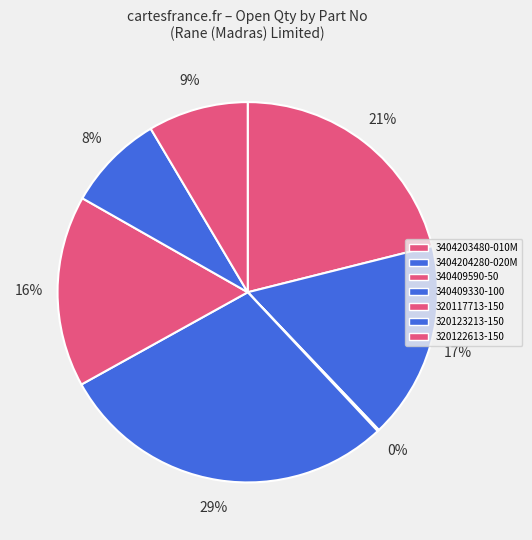

How many segments does this pie chart have?

7